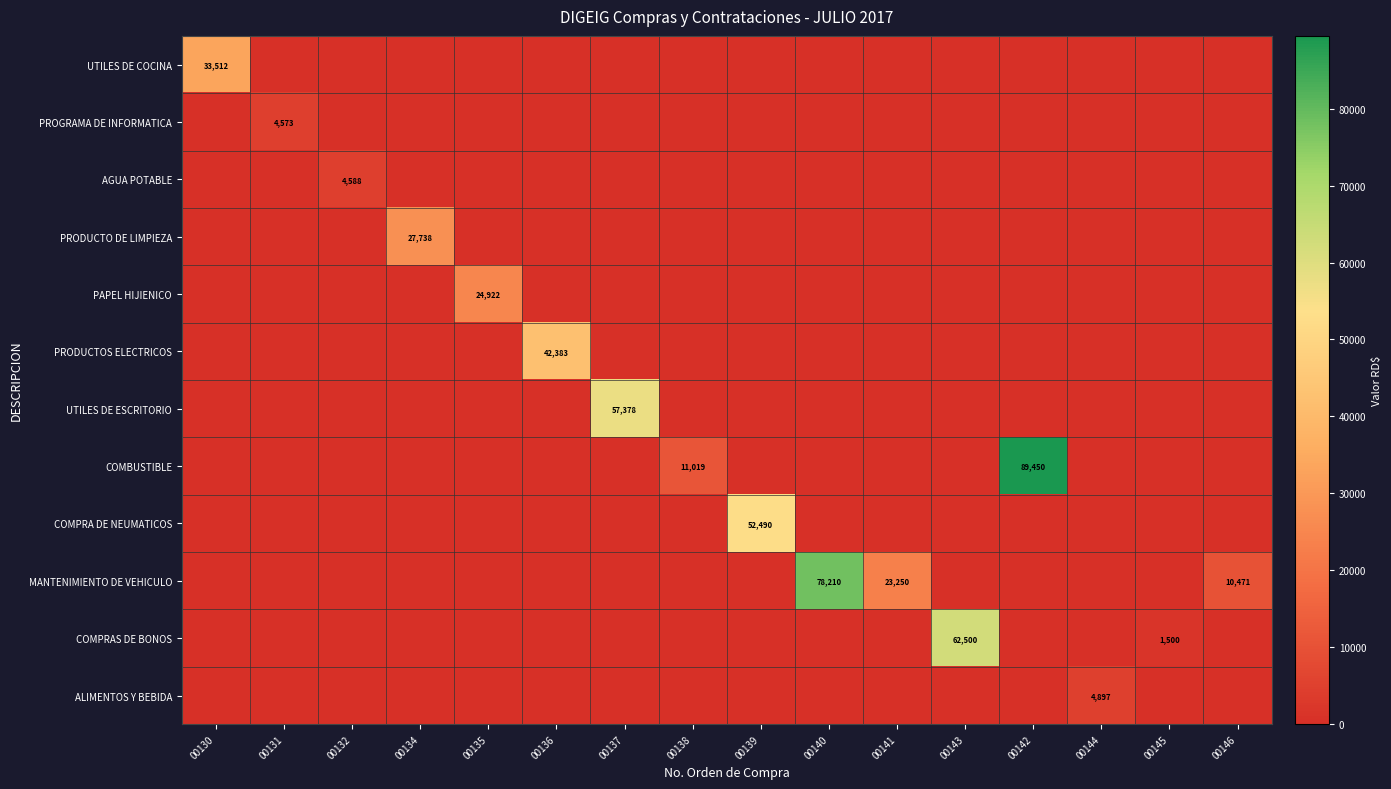

Is the value of PAPEL HIJIENICO at 00146 greater than the value of COMPRA DE NEUMATICOS at 00131?

No